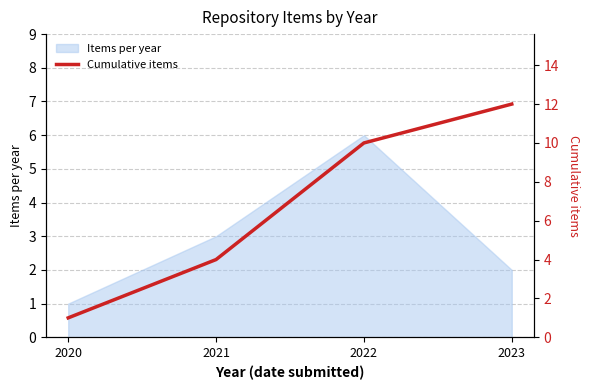

What is the sum of the values at 2020 and 2021?

5